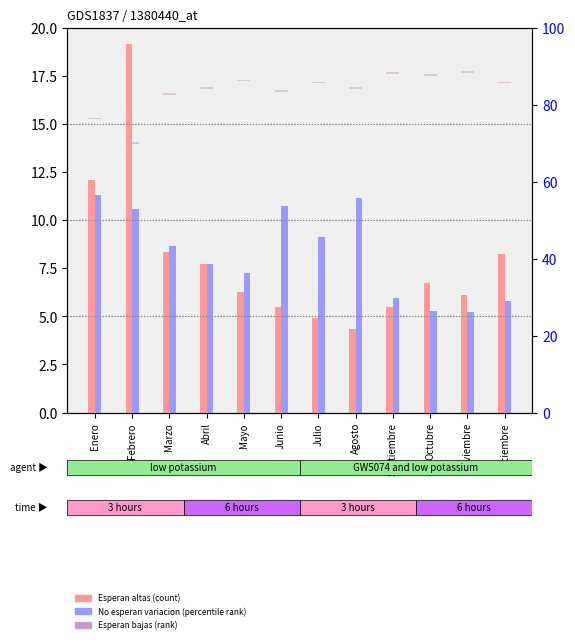

Are the bars horizontal?

No